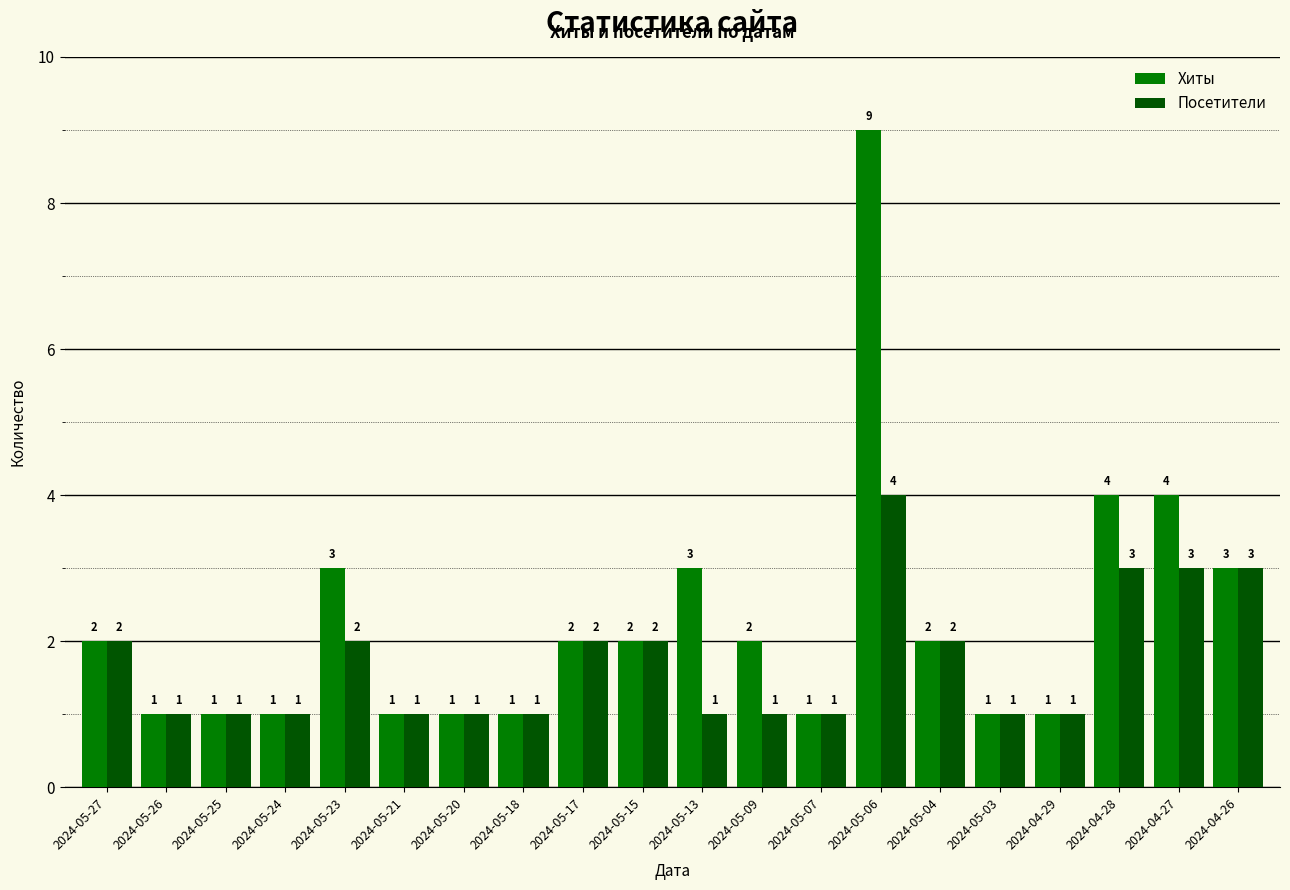

Read the Хиты value at 2024-05-21.

1